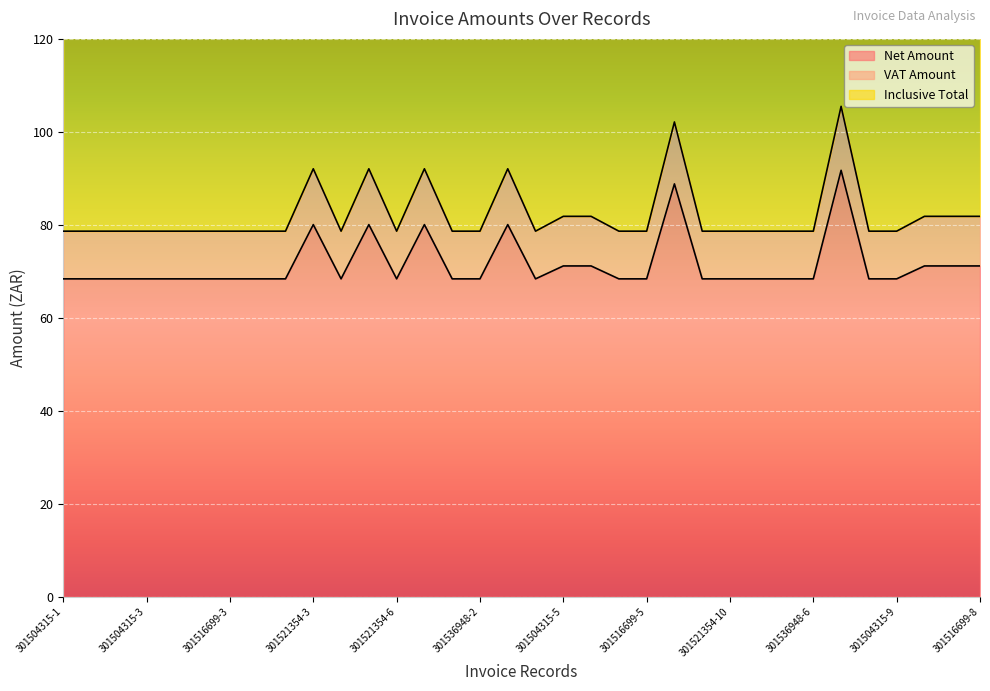

What is the label of the 8th point from the right?

301536948-5